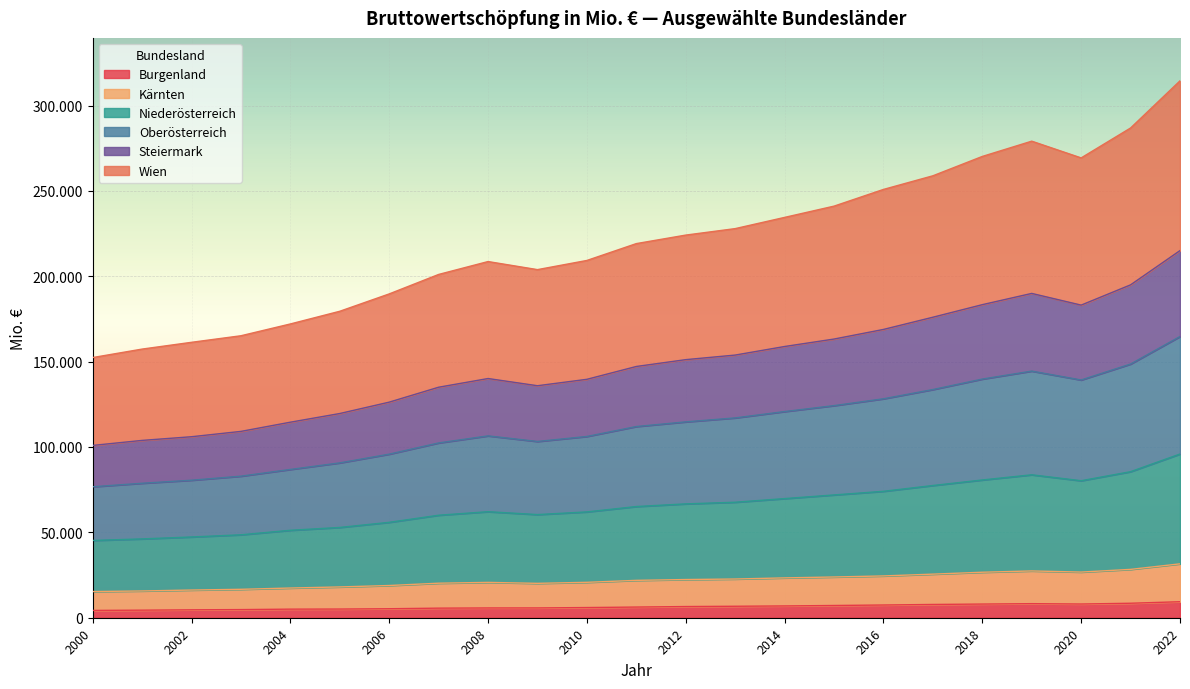

True or false: Kärnten and Steiermark cross at least once.

False